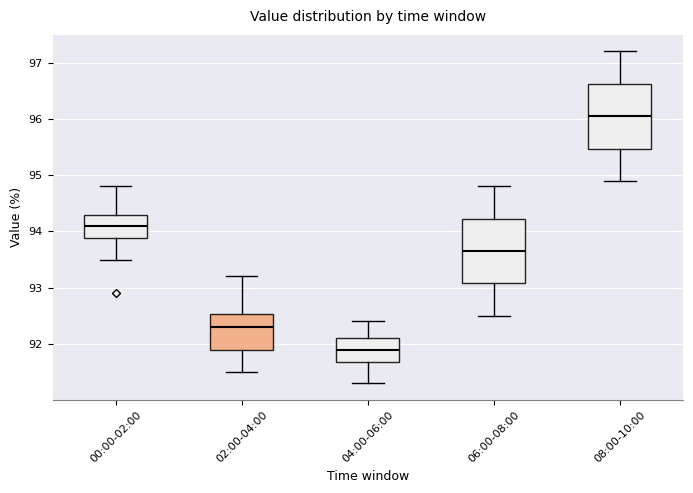

Reading left to right, read every box against the y-axis: the position of its median line, the range the box covers, and the ends of its whiskers. The values are not printed on the chart, so give them approximately, as read against the axis.

00:00-02:00: median 94.1, box 93.9 to 94.3, whiskers 93.5 to 94.8
02:00-04:00: median 92.3, box 91.9 to 92.5, whiskers 91.5 to 93.2
04:00-06:00: median 91.9, box 91.7 to 92.1, whiskers 91.3 to 92.4
06:00-08:00: median 93.7, box 93.1 to 94.2, whiskers 92.5 to 94.8
08:00-10:00: median 96.1, box 95.5 to 96.6, whiskers 94.9 to 97.2